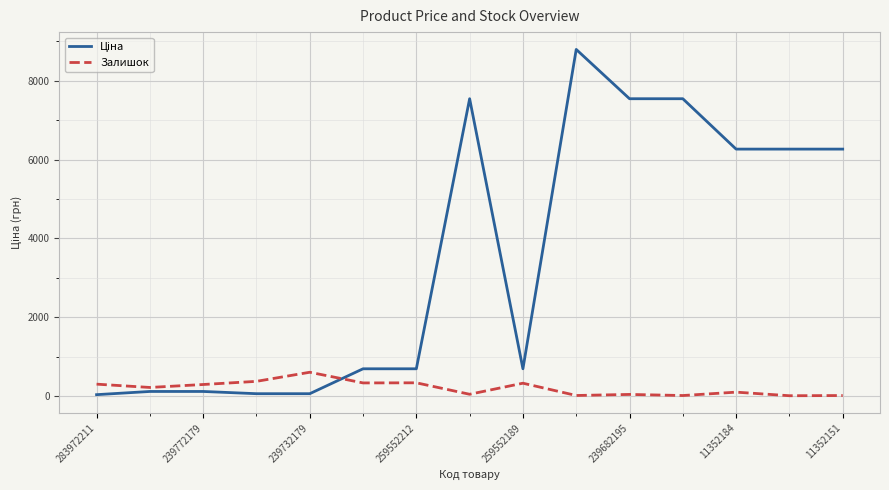

What is the difference between the maximum and minimum values in the Залишок series?

596.0